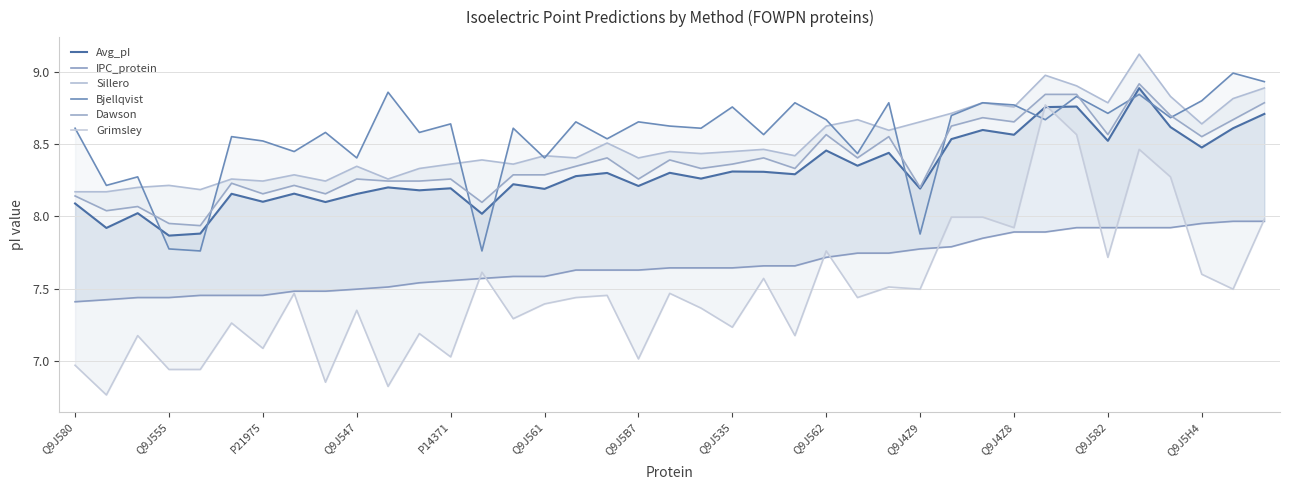

Reading left to right, what are all the values shown in this chart?

Avg_pI: 8.1	7.9	8.0	7.9	7.9	8.2	8.1	8.2	8.1	8.2	8.2	8.2	8.2	8.0	8.2	8.2	8.3	8.3	8.2	8.3	8.3	8.3	8.3	8.3	8.5	8.3	8.4	8.2	8.5	8.6	8.6	8.8	8.8	8.5	8.9	8.6	8.5	8.6	8.7
IPC_protein: 7.4	7.4	7.4	7.4	7.5	7.5	7.5	7.5	7.5	7.5	7.5	7.5	7.6	7.6	7.6	7.6	7.6	7.6	7.6	7.6	7.6	7.6	7.7	7.7	7.7	7.7	7.7	7.8	7.8	7.8	7.9	7.9	7.9	7.9	7.9	7.9	8.0	8.0	8.0
Sillero: 8.2	8.2	8.2	8.2	8.2	8.3	8.2	8.3	8.2	8.3	8.3	8.3	8.4	8.4	8.4	8.4	8.4	8.5	8.4	8.4	8.4	8.4	8.5	8.4	8.6	8.7	8.6	8.7	8.7	8.8	8.8	9.0	8.9	8.8	9.1	8.8	8.6	8.8	8.9
Bjellqvist: 8.6	8.2	8.3	7.8	7.8	8.6	8.5	8.4	8.6	8.4	8.9	8.6	8.6	7.8	8.6	8.4	8.7	8.5	8.7	8.6	8.6	8.8	8.6	8.8	8.7	8.4	8.8	7.9	8.7	8.8	8.8	8.7	8.8	8.7	8.8	8.7	8.8	9.0	8.9
Dawson: 8.1	8.0	8.1	8.0	7.9	8.2	8.2	8.2	8.2	8.3	8.2	8.2	8.3	8.1	8.3	8.3	8.3	8.4	8.3	8.4	8.3	8.4	8.4	8.3	8.6	8.4	8.6	8.2	8.6	8.7	8.7	8.8	8.8	8.6	8.9	8.7	8.6	8.7	8.8
Grimsley: 7.0	6.8	7.2	6.9	6.9	7.3	7.1	7.5	6.9	7.4	6.8	7.2	7.0	7.6	7.3	7.4	7.4	7.5	7.0	7.5	7.4	7.2	7.6	7.2	7.8	7.4	7.5	7.5	8.0	8.0	7.9	8.8	8.6	7.7	8.5	8.3	7.6	7.5	8.0